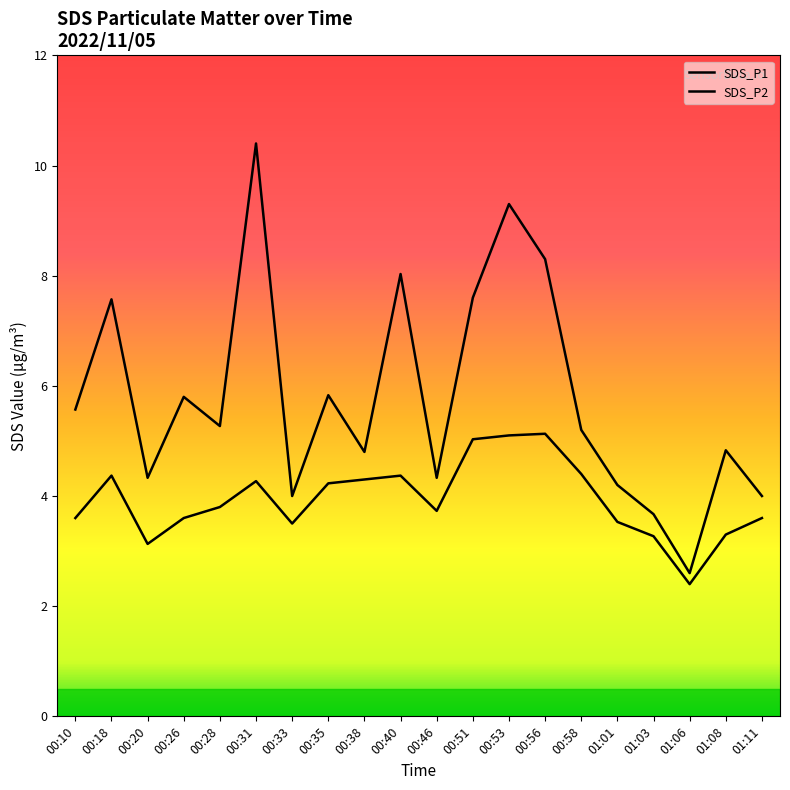

Reading left to right, what are all the values shown in this chart?

SDS_P1: 00:10=5.6	00:18=7.6	00:20=4.3	00:26=5.8	00:28=5.3	00:31=10.4	00:33=4.0	00:35=5.8	00:38=4.8	00:40=8.0	00:46=4.3	00:51=7.6	00:53=9.3	00:56=8.3	00:58=5.2	01:01=4.2	01:03=3.7	01:06=2.6	01:08=4.8	01:11=4.0
SDS_P2: 00:10=3.6	00:18=4.4	00:20=3.1	00:26=3.6	00:28=3.8	00:31=4.3	00:33=3.5	00:35=4.2	00:38=4.3	00:40=4.4	00:46=3.7	00:51=5.0	00:53=5.1	00:56=5.1	00:58=4.4	01:01=3.5	01:03=3.3	01:06=2.4	01:08=3.3	01:11=3.6